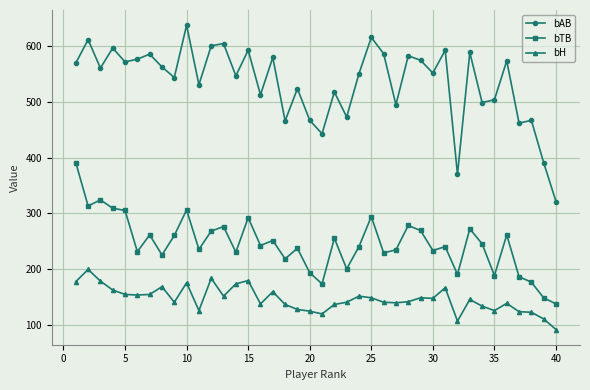

What is the value of the bH point at the 3rd from the left?

178